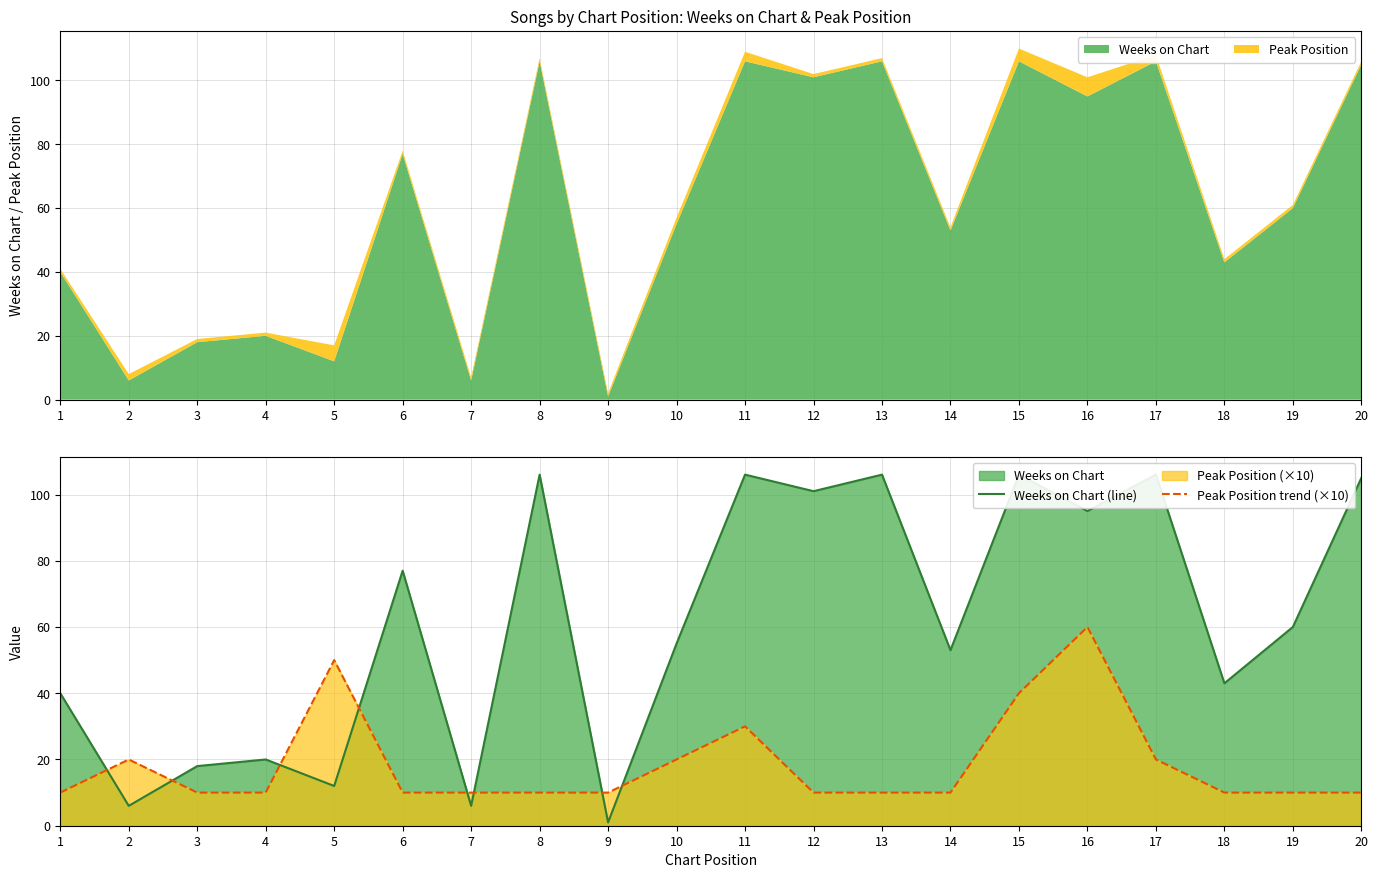

What value does the Weeks on Chart (line) series have at 5?

12